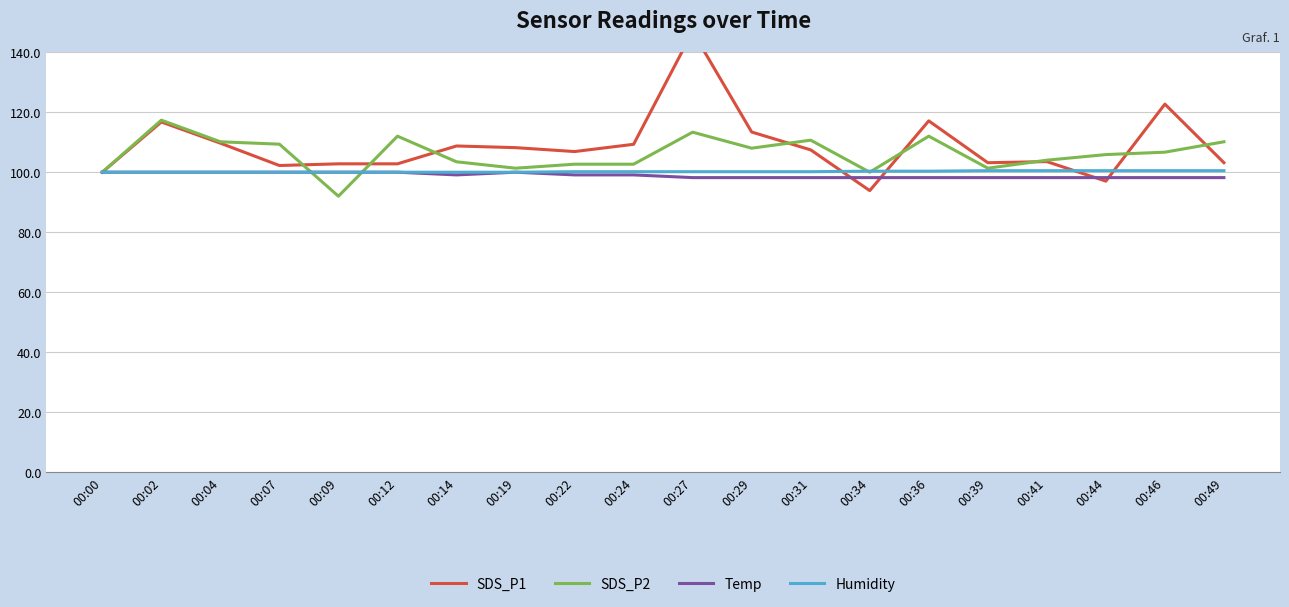

Between 00:19 and 00:44, which series saw the biggest shift?

SDS_P1